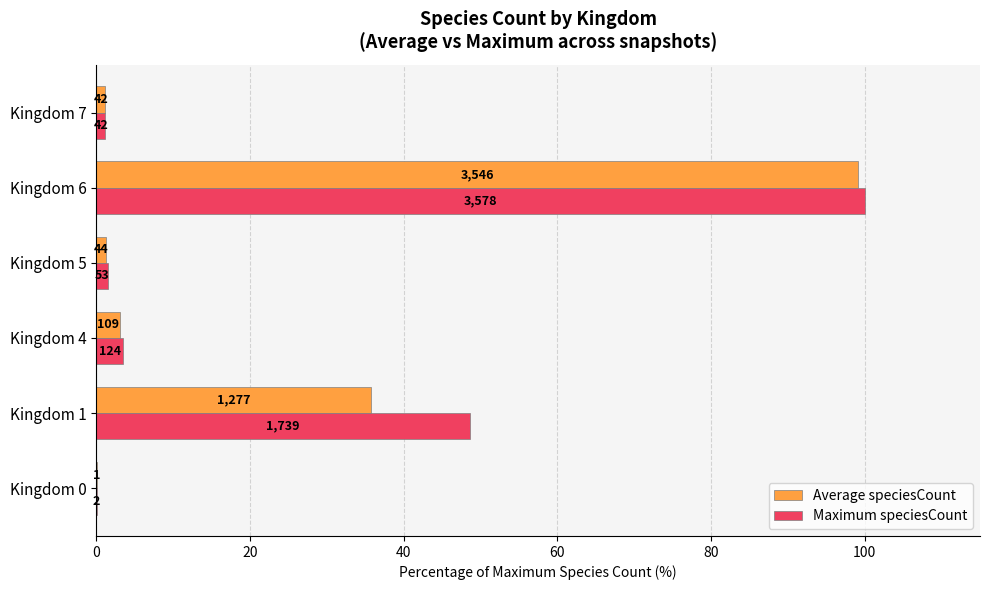

Which series has the largest total across all categories?

Maximum speciesCount